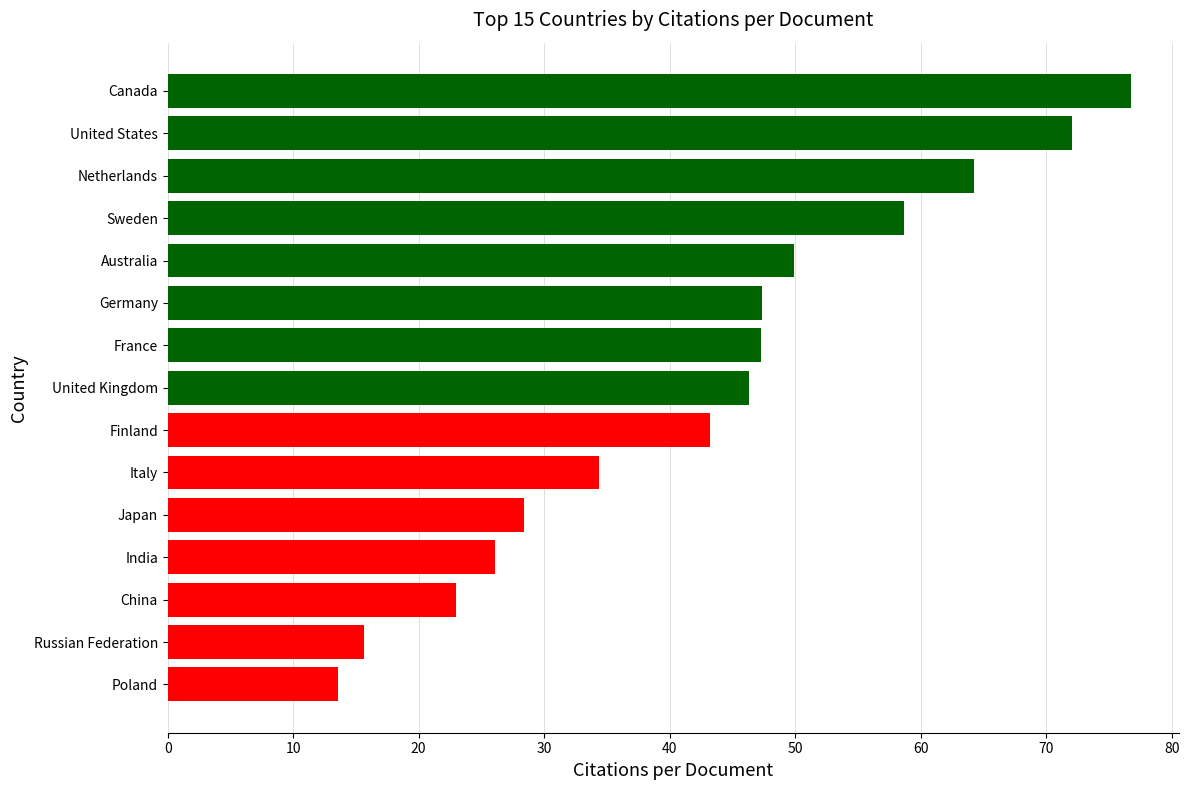

What is the sum of all values?

646.9